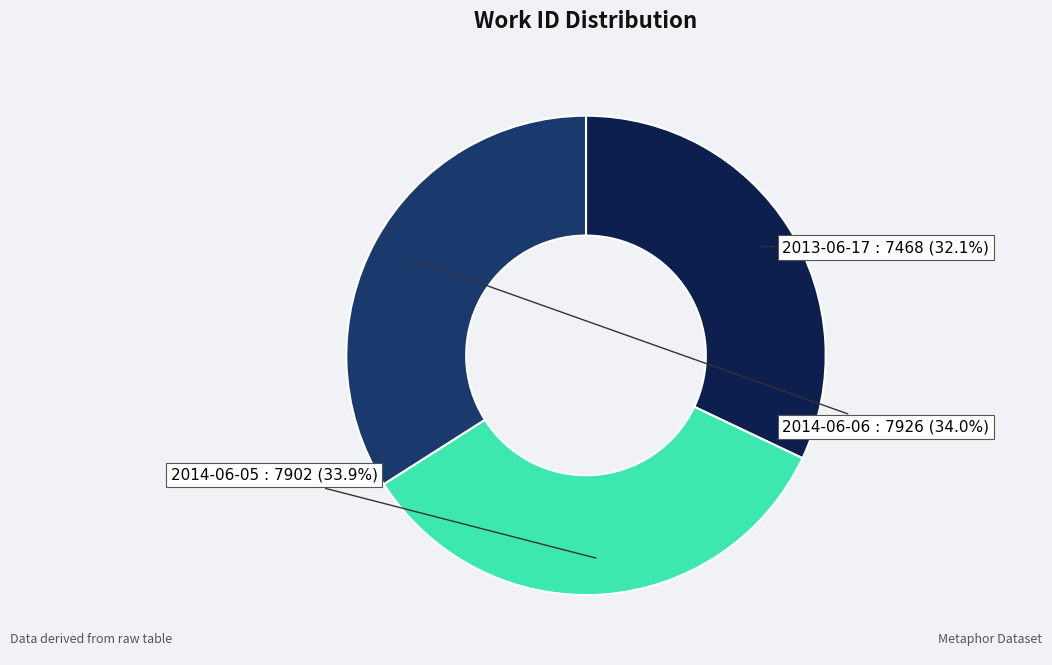

Which has a higher value, 2013-06-17 or 2014-06-06?

2014-06-06